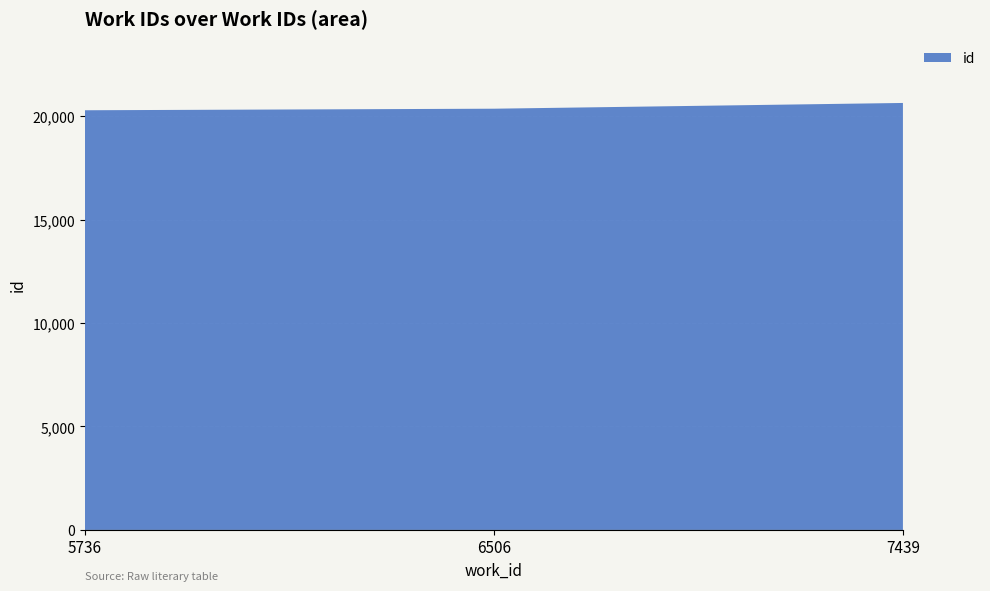

Reading left to right, extract all data points from this chart.

20290	20365	20643